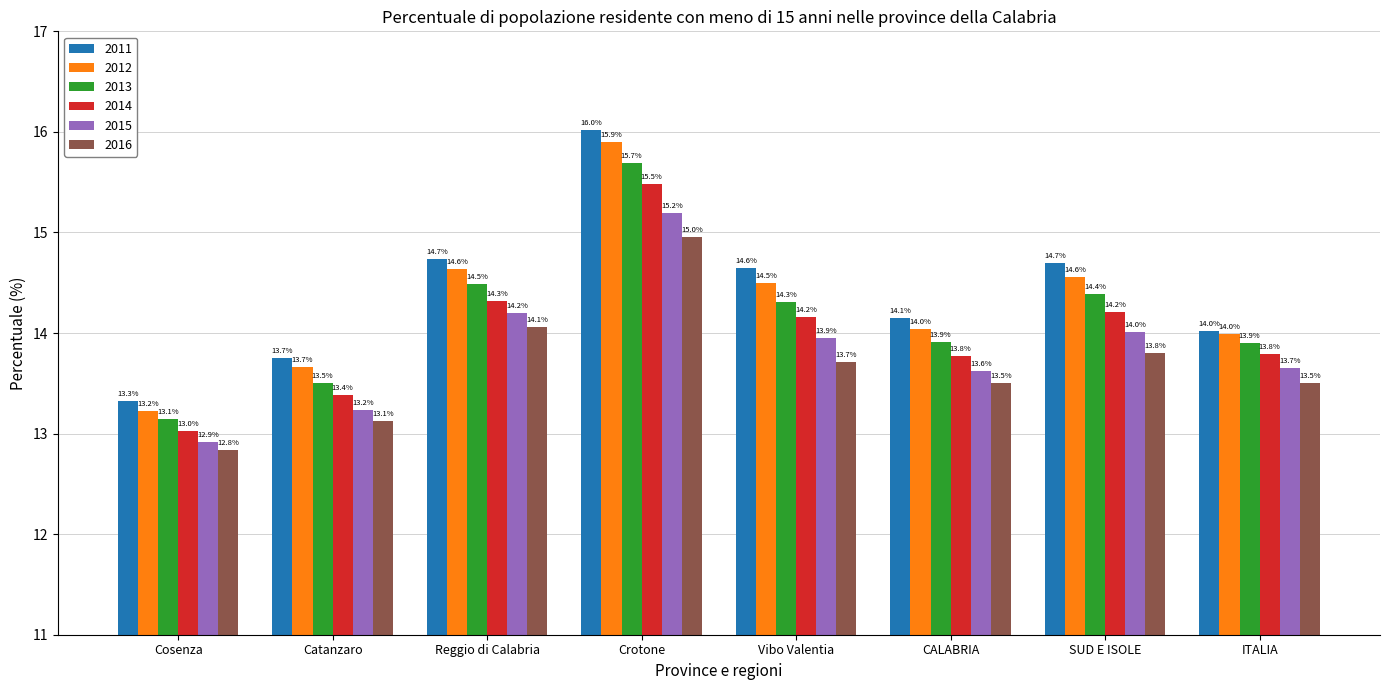

What is the label of the 3rd bar from the right?

CALABRIA